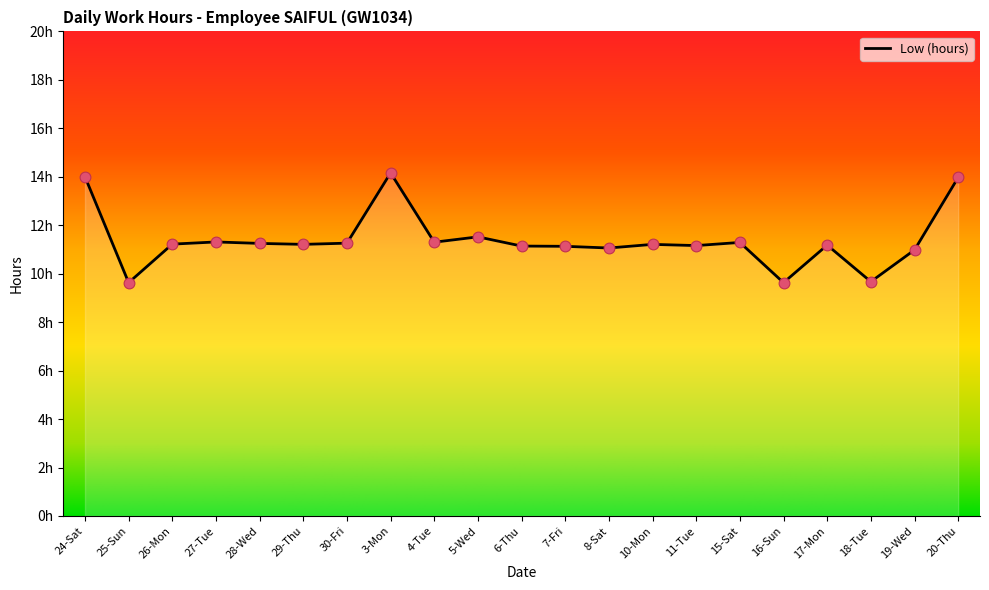

Which has a higher value, 5-Wed or 27-Tue?

5-Wed